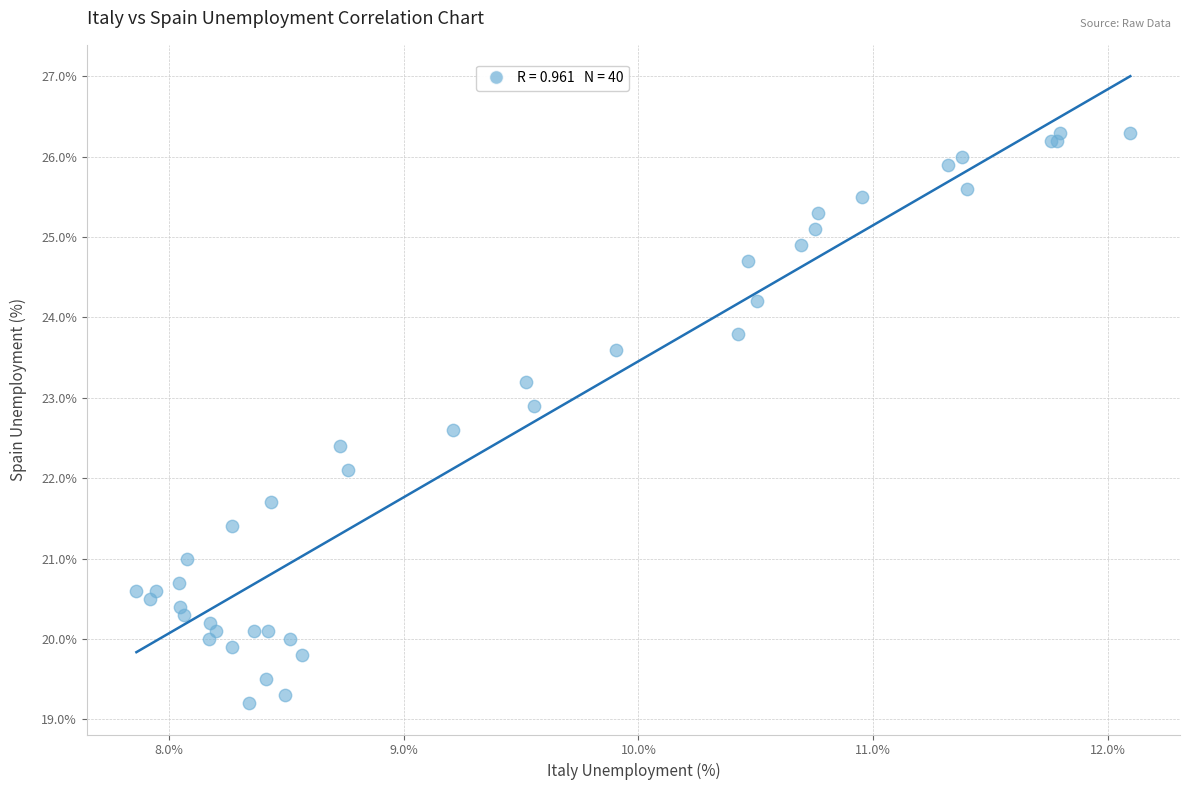

What Y value in the scatter plot is closest to 22?

22.1